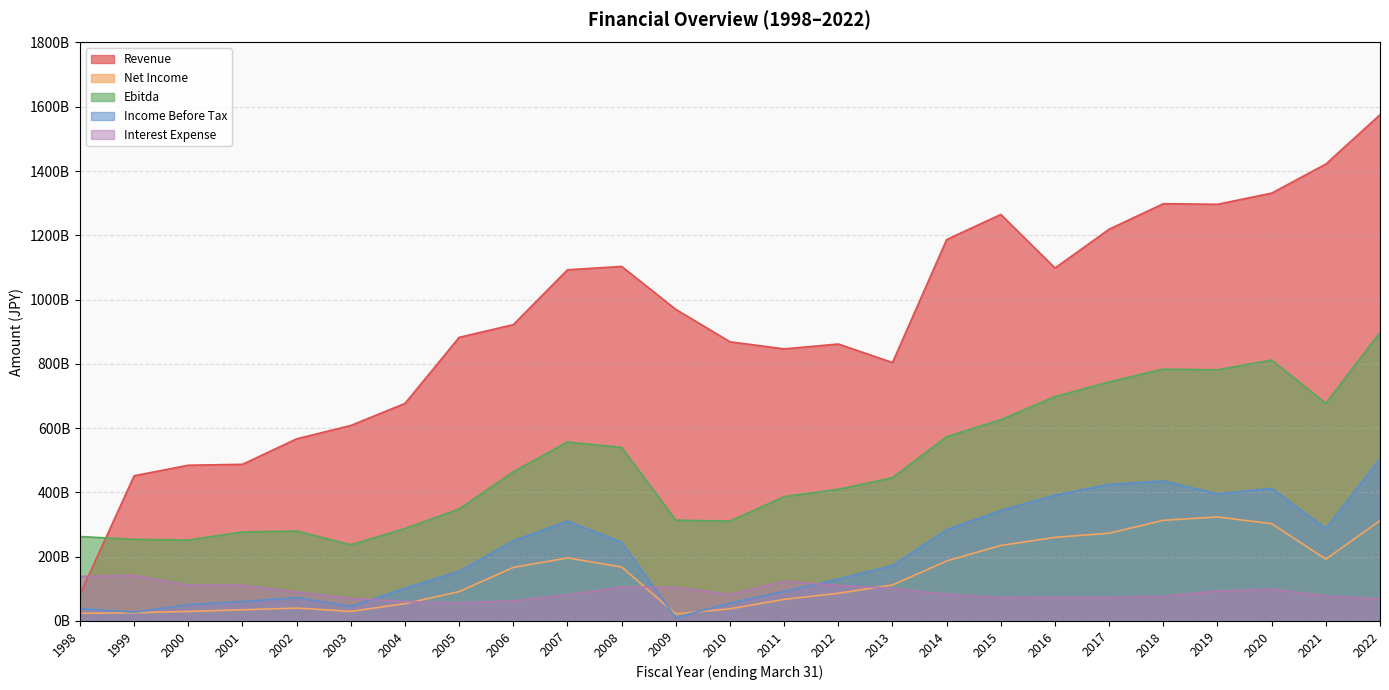

Reading left to right, what are all the values shown in this chart?

Revenue: 1998=82316000000	1999=451875665160	2000=484619391001	2001=487540370820	2002=566727344560	2003=608387895540	2004=676918300150	2005=882526437800	2006=922080993300	2007=1092783468000	2008=1103200733760	2009=969539000000	2010=868763000000	2011=846607000000	2012=861821000000	2013=804156000000	2014=1186871000000	2015=1264942000000	2016=1098220000000	2017=1219070000000	2018=1298405000000	2019=1296564000000	2020=1331302000000	2021=1421751000000	2022=1575174000000
Net Income: 1998=23731000000	1999=25759199445	2000=29661631185	2001=34806296520	2002=40138756580	2003=29729251440	2004=54003338900	2005=91362396720	2006=166666669200	2007=196170832800	2008=167913054560	2009=21924000000	2010=37757000000	2011=67275000000	2012=86150000000	2013=111909000000	2014=186794000000	2015=234948000000	2016=260169000000	2017=273239000000	2018=313135000000	2019=323745000000	2020=302700000000	2021=192384000000	2022=312135000000
Ebitda: 1998=262790000000	1999=254043107980	2000=251961257181	2001=277063164690	2002=279775107950	2003=237126172200	2004=287531290900	2005=348614027860	2006=464100760350	2007=556936652640	2008=539934198600	2009=313690000000	2010=310879000000	2011=386837000000	2012=409882000000	2013=445680000000	2014=573529000000	2015=626235000000	2016=698155000000	2017=743865000000	2018=783785000000	2019=781362000000	2020=811879000000	2021=677154000000	2022=897982000000
Income Before Tax: 1998=38412000000	1999=27462188590	2000=50382756985	2001=60280470060	2002=72834564920	2003=45419689700	2004=102064225450	2005=154093619820	2006=249411491550	2007=310692183840	2008=244690401360	2009=10071000000	2010=55608000000	2011=91965000000	2012=130484000000	2013=172518000000	2014=283726000000	2015=344017000000	2016=391302000000	2017=424965000000	2018=435501000000	2019=395730000000	2020=412561000000	2021=287561000000	2022=504876000000
Interest Expense: 1998=138748000000	1999=141633915395	2000=111357478428	2001=111228817140	2002=90112837620	2003=70665958780	2004=60571312550	2005=56511717220	2006=62617703400	2007=81413841120	2008=105593779560	2009=104541000000	2010=82503000000	2011=123503000000	2012=110868000000	2013=101275000000	2014=82859000000	2015=72647000000	2016=72821000000	2017=72910000000	2018=76815000000	2019=93337000000	2020=99138000000	2021=78068000000	2022=68232000000